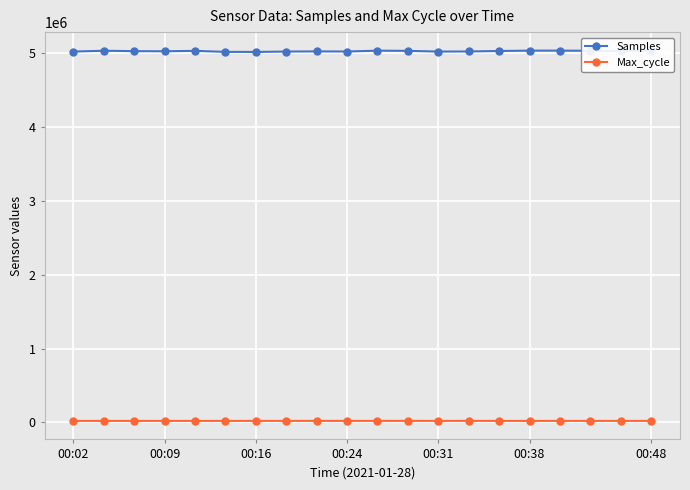

True or false: Max_cycle and Samples cross at least once.

False